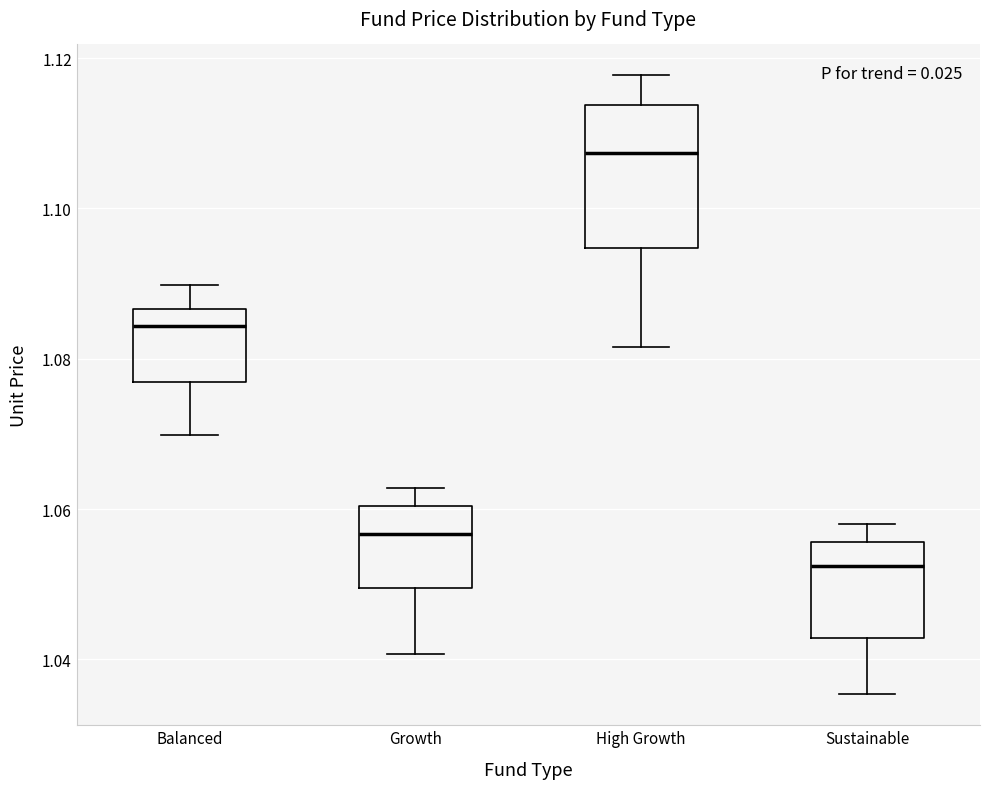

Comparing the boxes themselves (not the whiskers), which one is the tallest?

High Growth